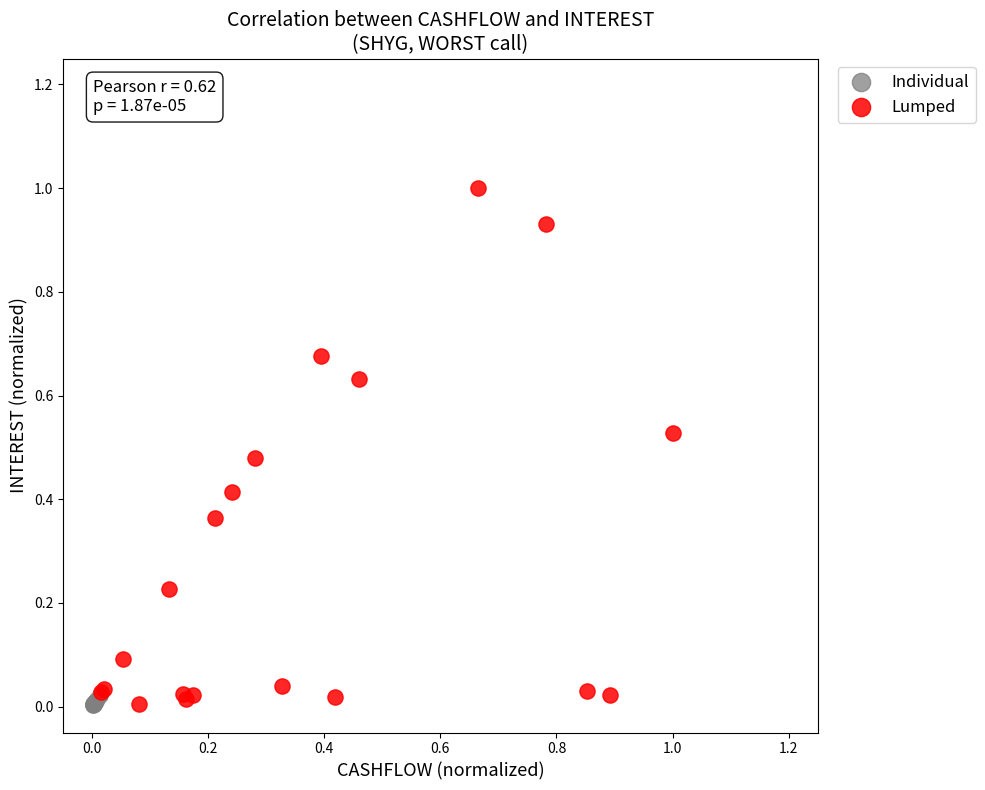

Which series contains the highest Y value?

Lumped